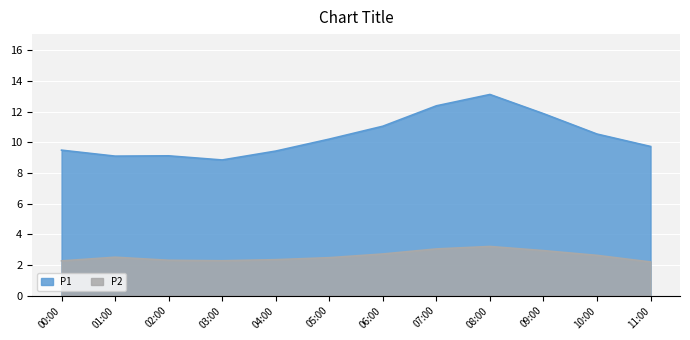

What is the minimum value for P1?

8.8